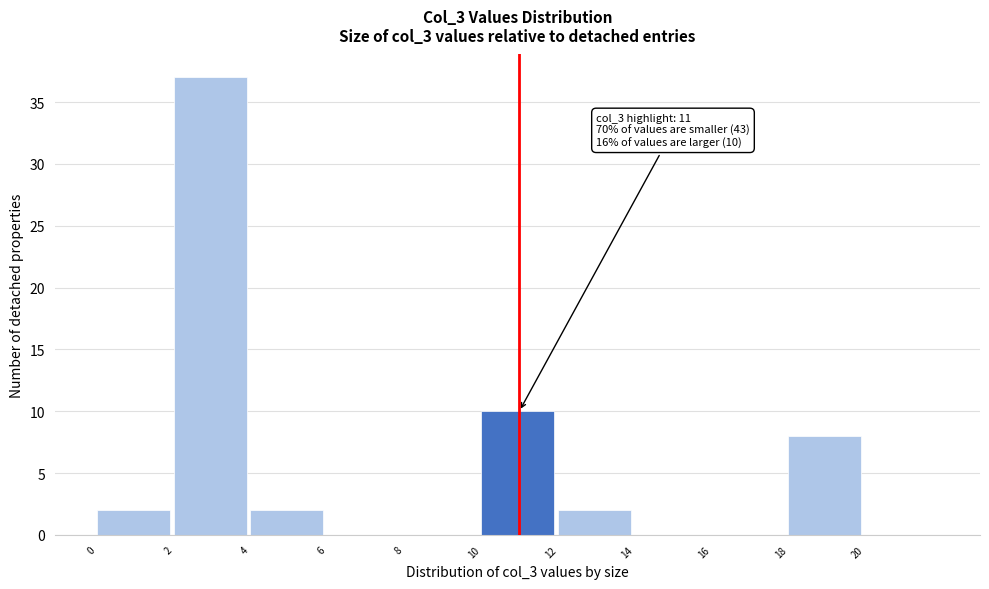

Which range on the x-axis has the tallest bar?

2 to 4